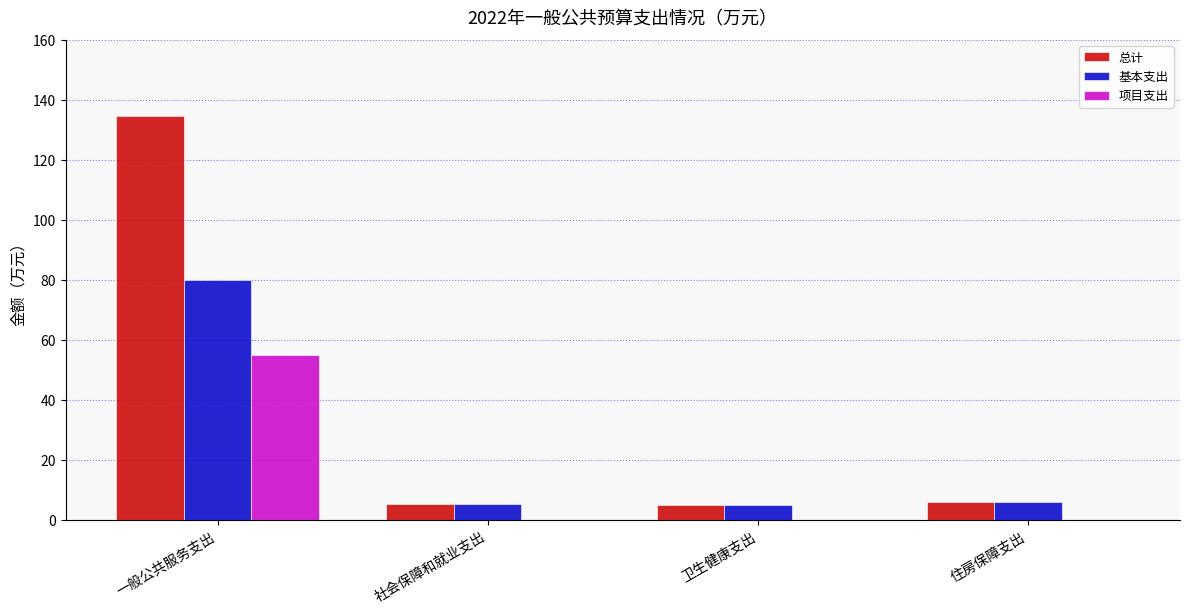

Which series has the largest total across all categories?

总计